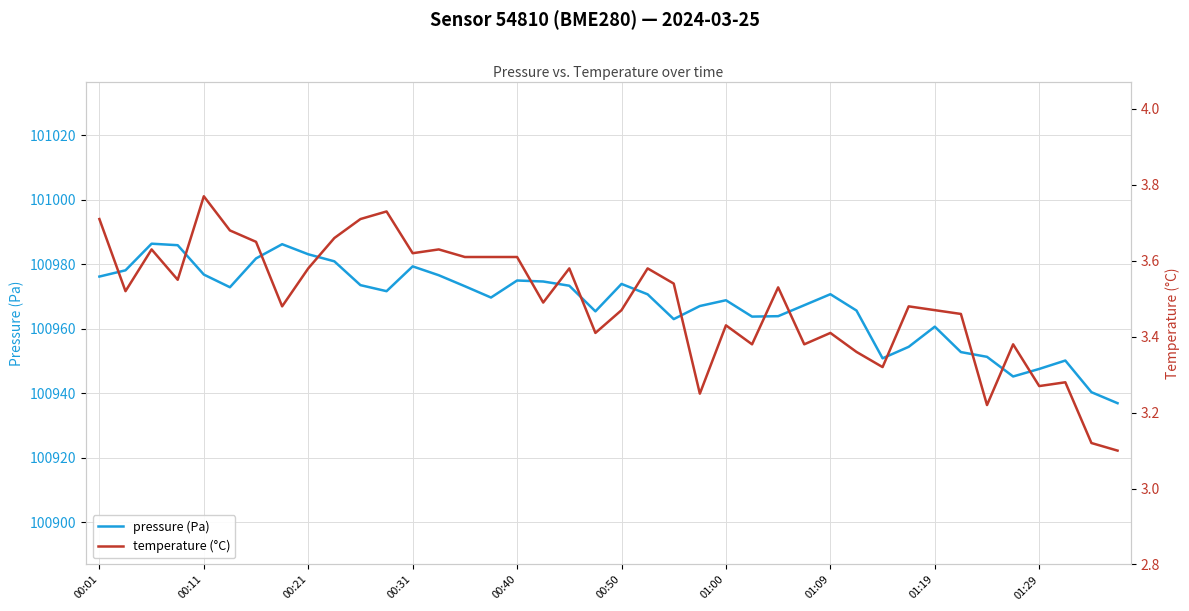

What is the highest value of the pressure (Pa) series?

100986.4